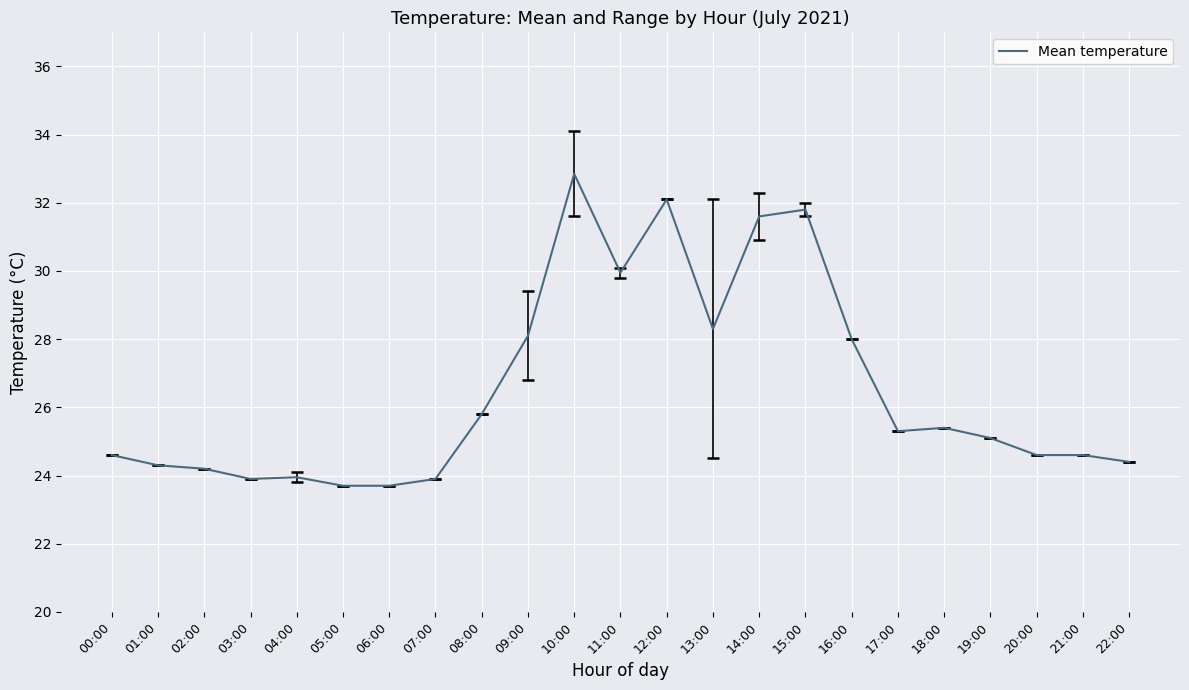

What is the change in value from 05:00 to 13:00?

+4.6